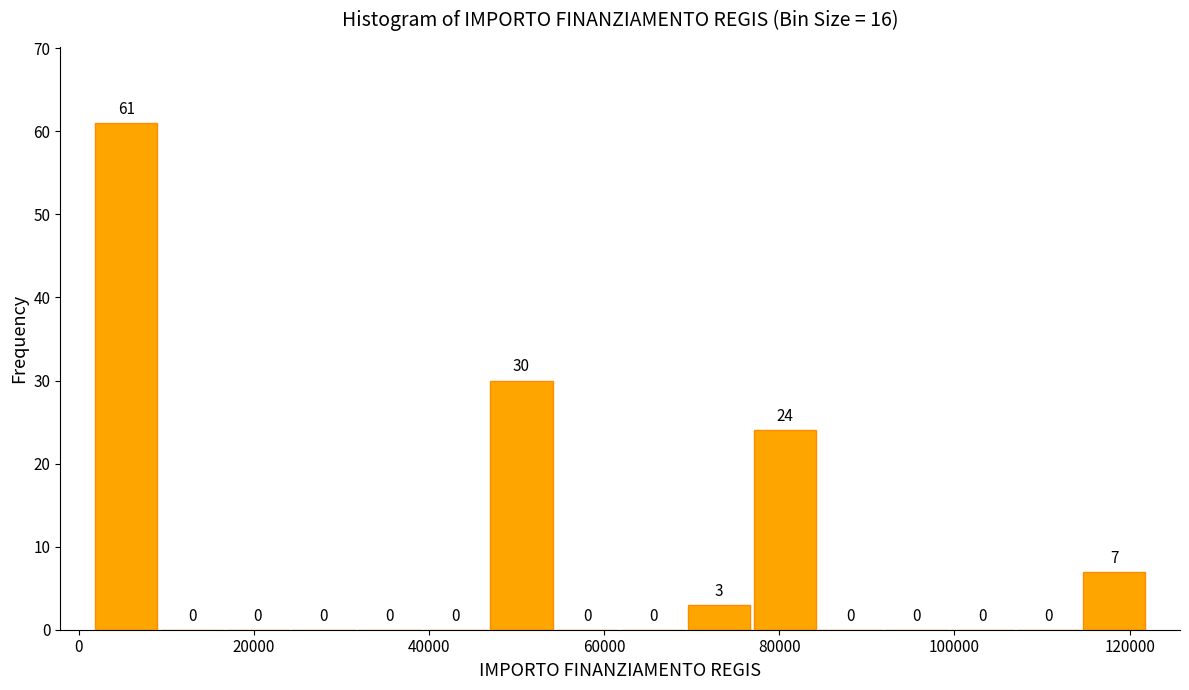

Read against the x-axis, roughly where is the centre of the tallest bar?

6000